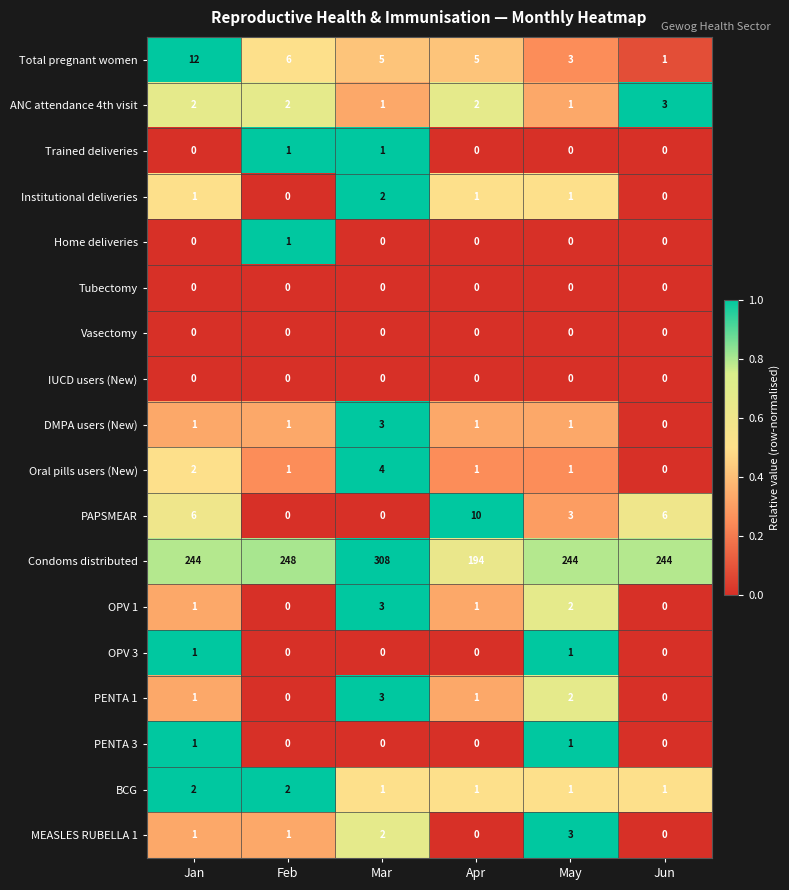

What is the difference between the Condoms distributed values at Mar and Feb?

60